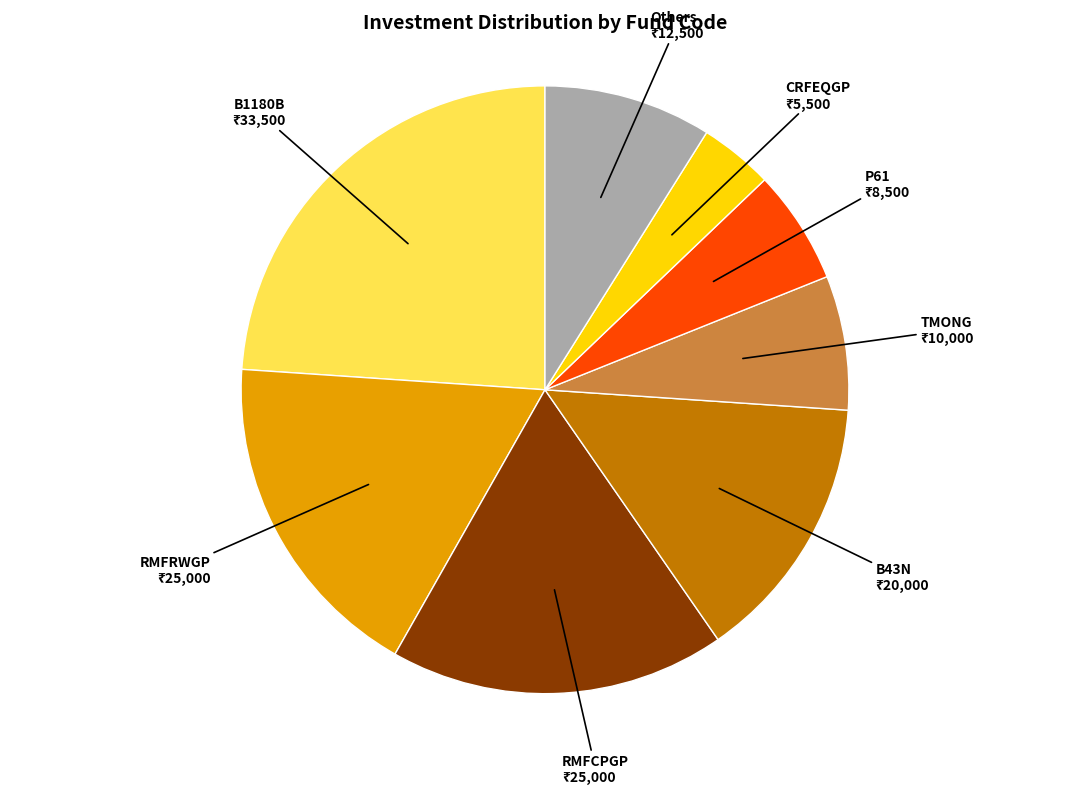

Count the number of slices in the pie.

8